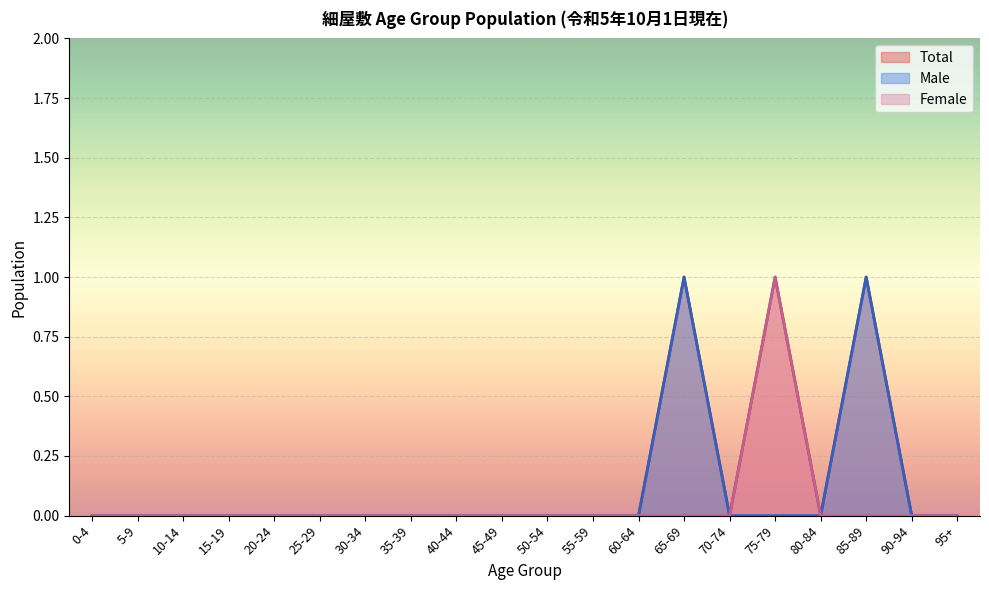

What is the sum of the Male values at 65-69 and 55-59?

1